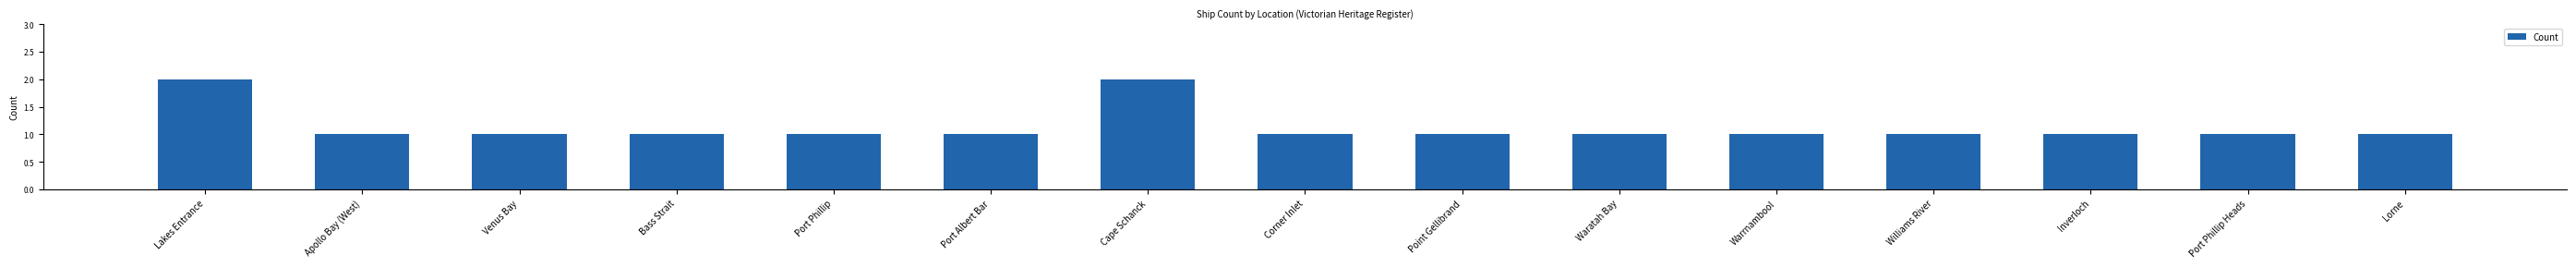

What is the sum of the values at Corner Inlet and Cape Schanck?

3